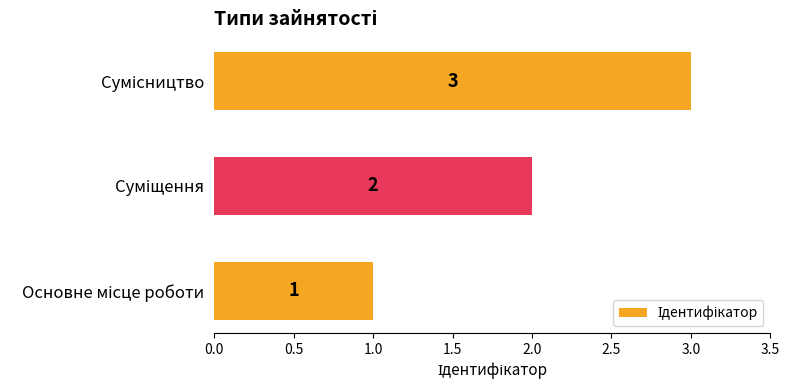

Count the values in the range 1 to 3.

3